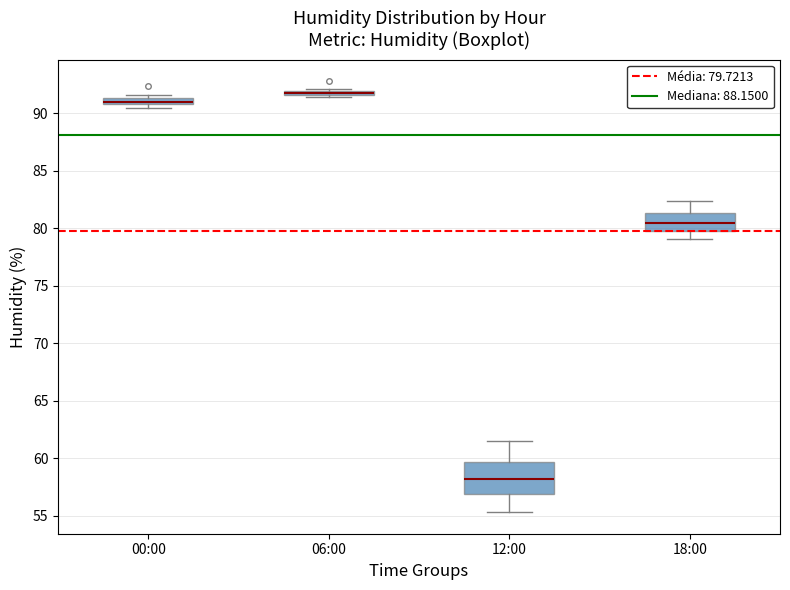

Which box is the tallest, from its lower edge to its upper edge?

12:00